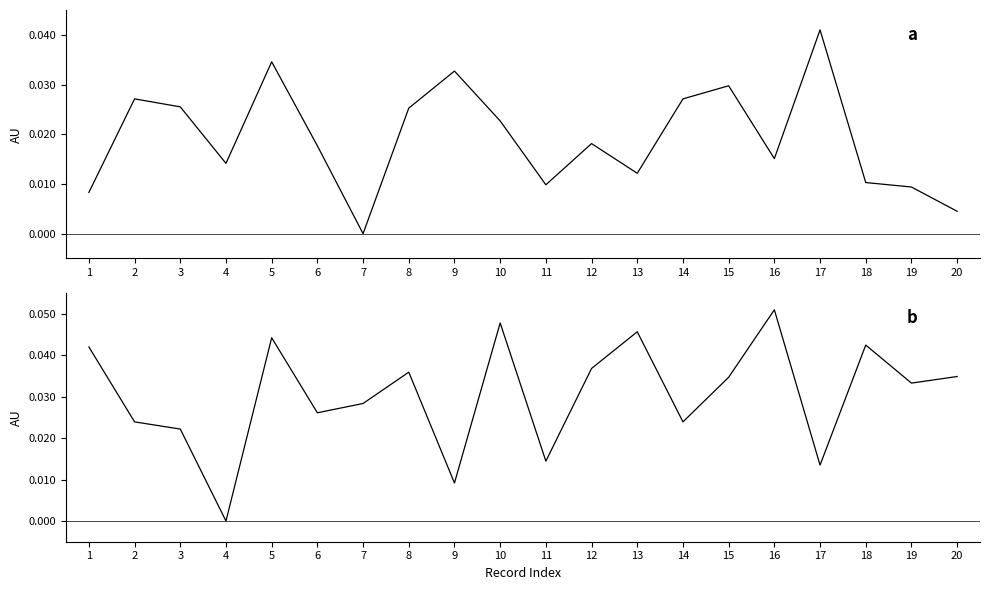

How many positive values does the LAT series have?

19